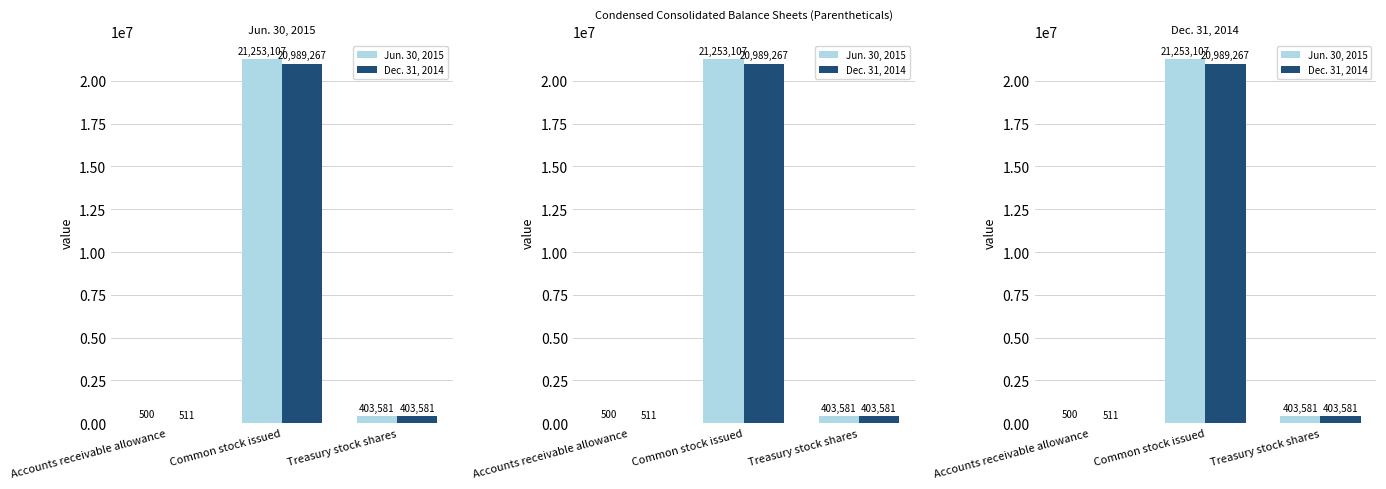

Rank the series by their maximum value, from lowest to highest.

Dec. 31, 2014, Jun. 30, 2015